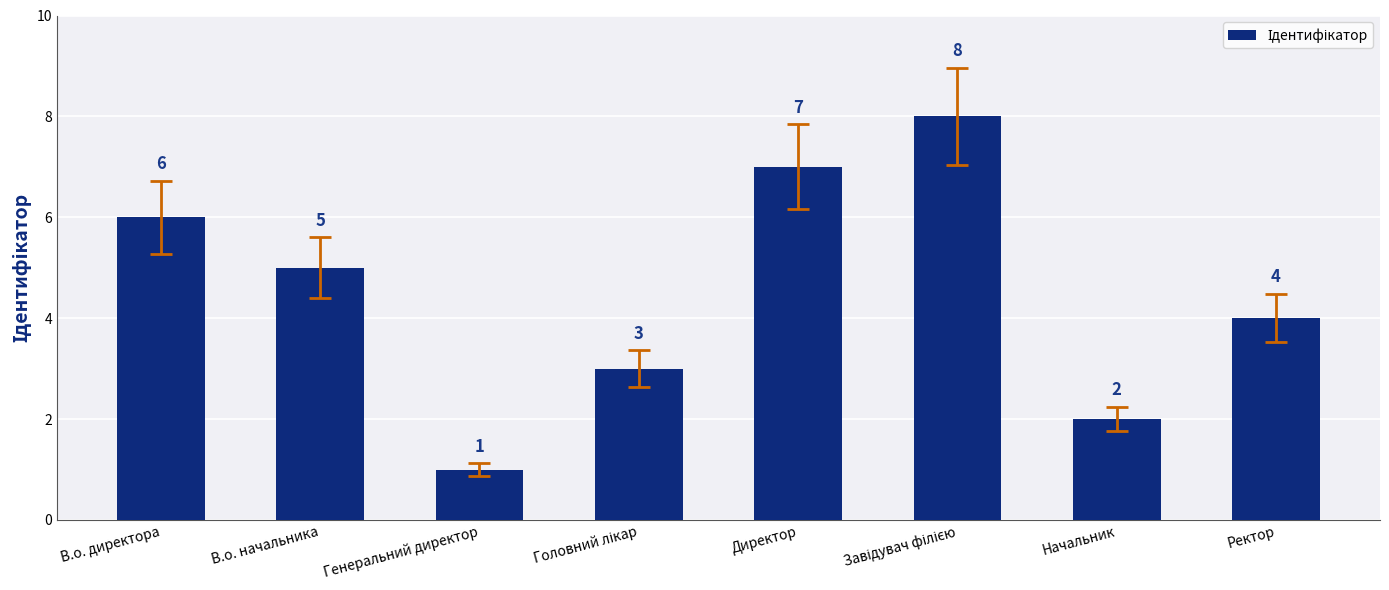

Are the bars grouped side by side (vs. stacked)?

No